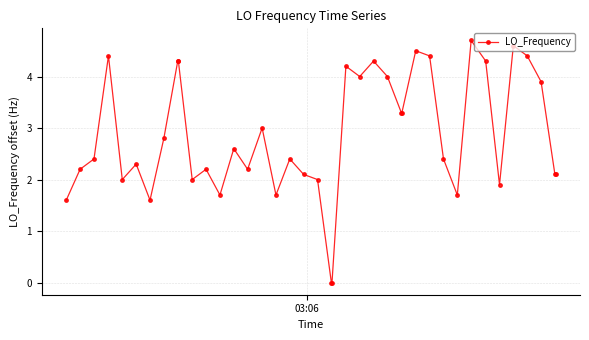

True or false: the data has more than 0 interior local peaks.

True